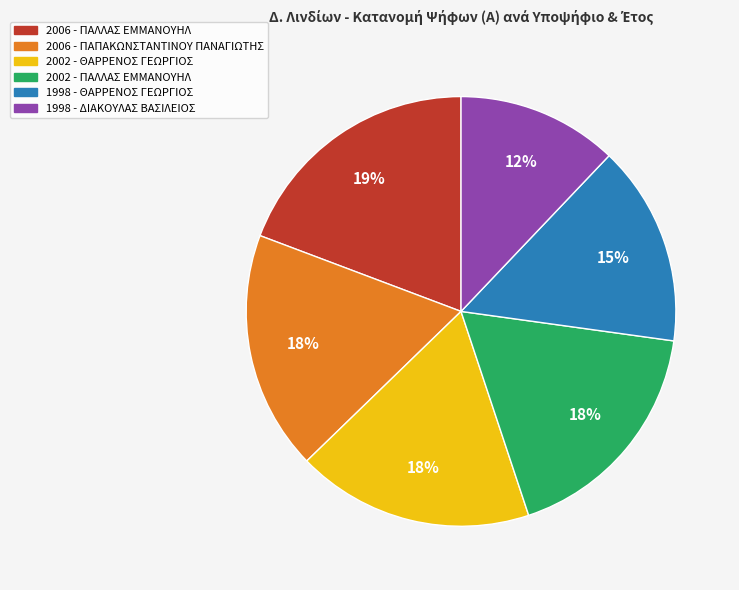

Does 2006 - ΠΑΠΑΚΩΝΣΤΑΝΤΙΝΟΥ ΠΑΝΑΓΙΩΤΗΣ represent more than half of the total?

No